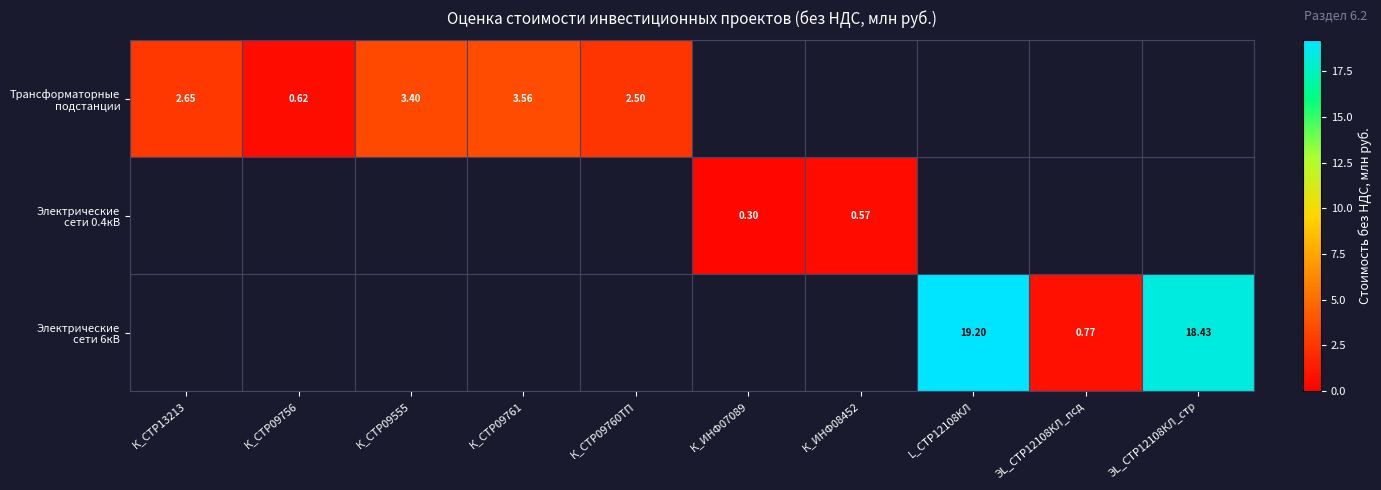

At which label is Трансформаторные подстанции closest to 2?

К_СТР09760ТП